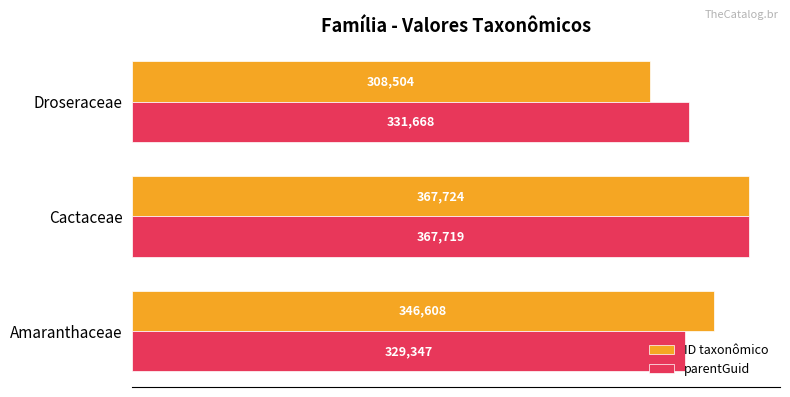

Rank the series by their maximum value, from highest to lowest.

ID taxonômico, parentGuid